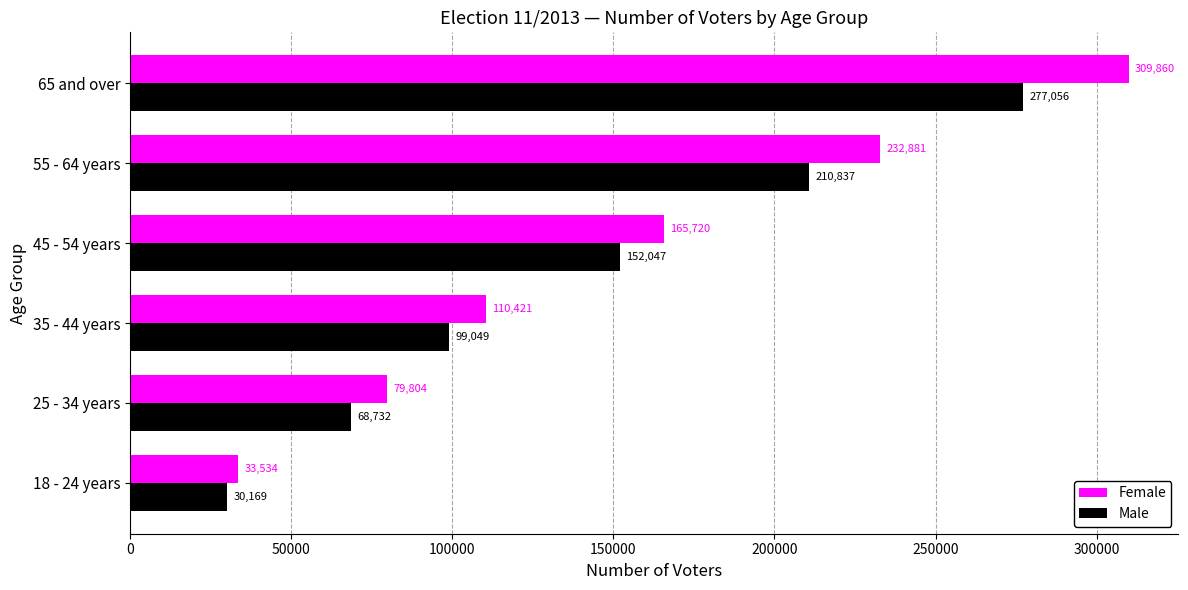

What is the sum of the Male values at 45 - 54 years and 18 - 24 years?

182216